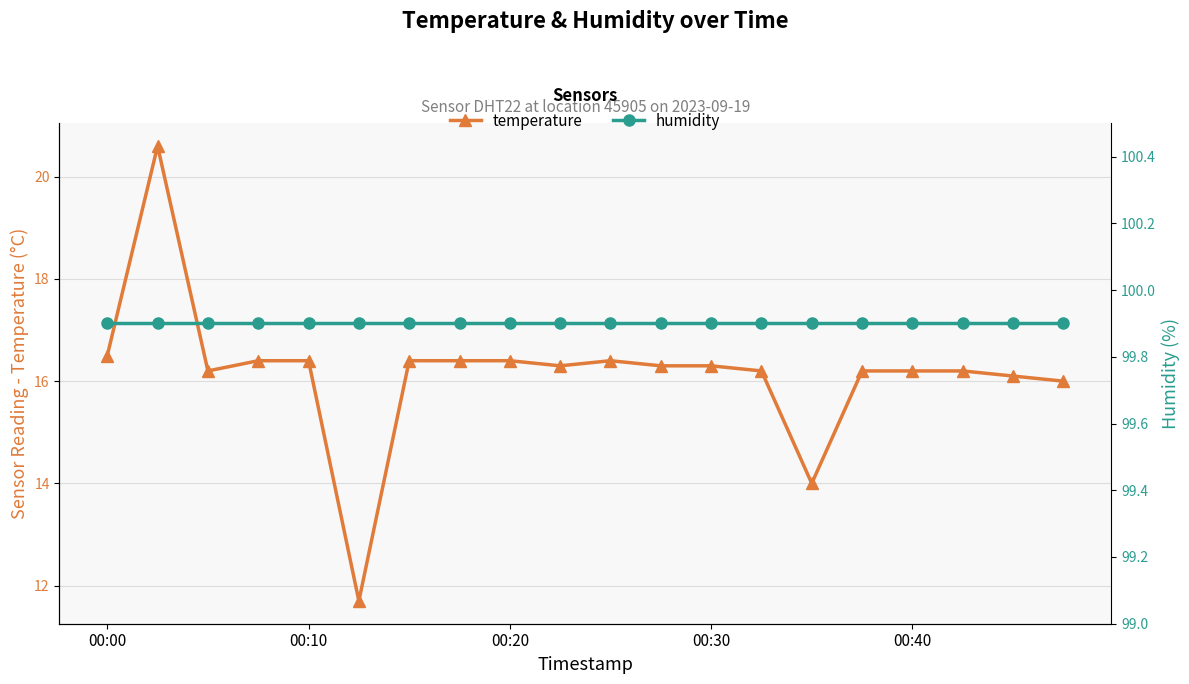

What is the value of the humidity point at the 7th from the left?

99.9